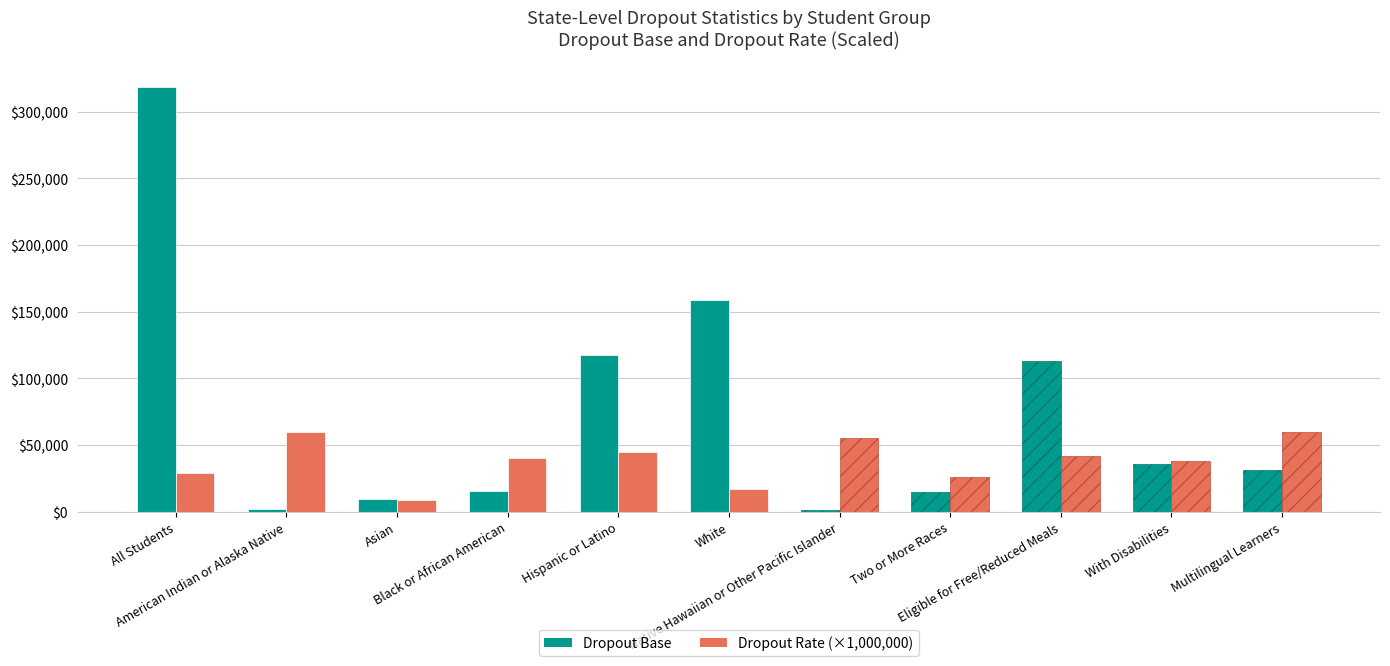

What are all the series names shown in the legend?

Dropout Base, Dropout Rate (×1,000,000)